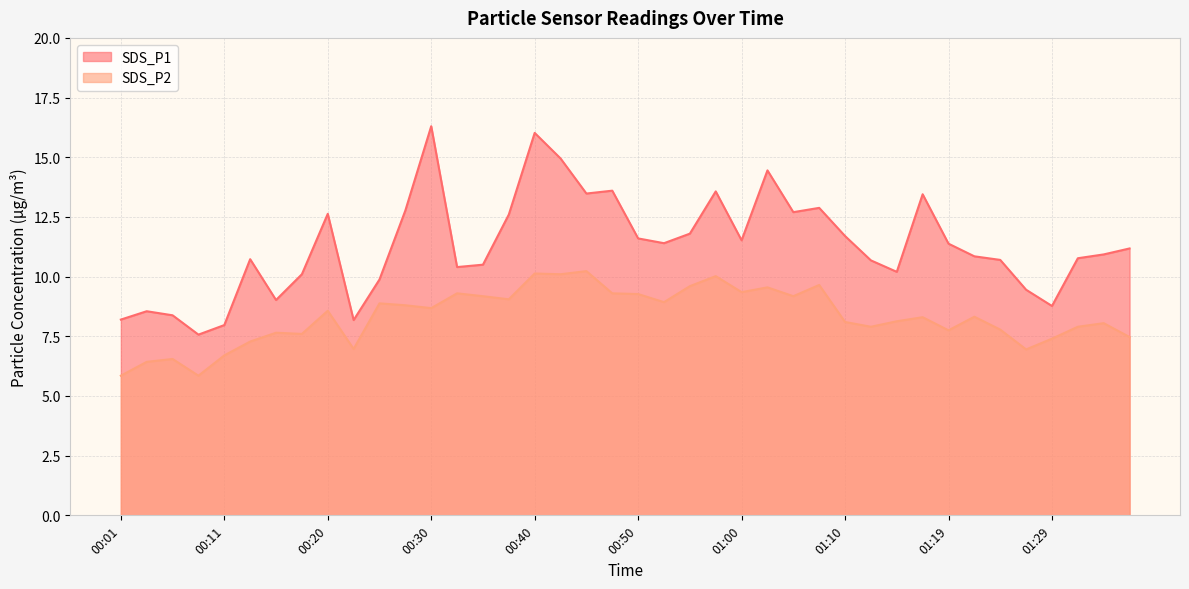

List the series in order of their peak value, lowest first.

SDS_P2, SDS_P1